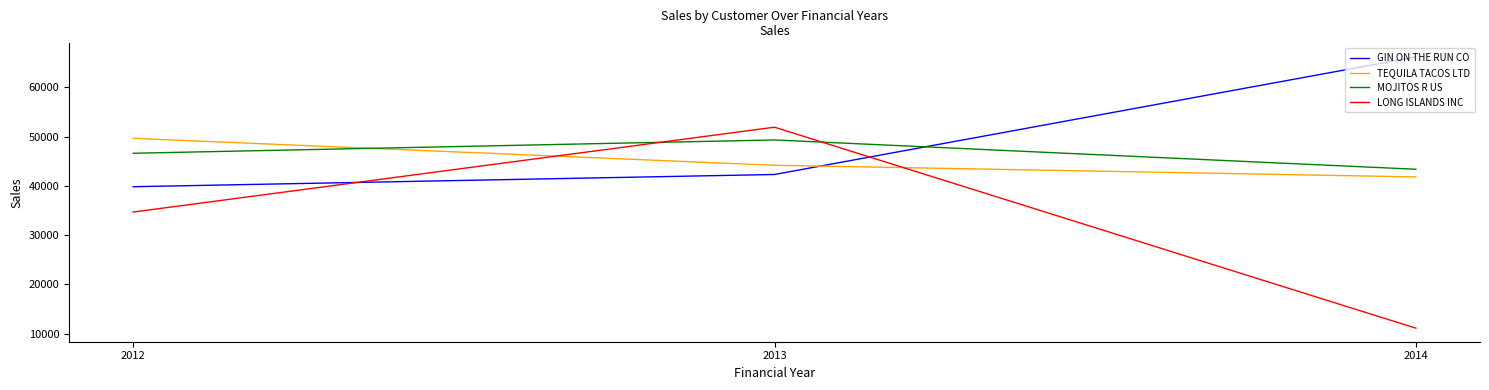

True or false: LONG ISLANDS INC has a value of 51914 at 2013.

True